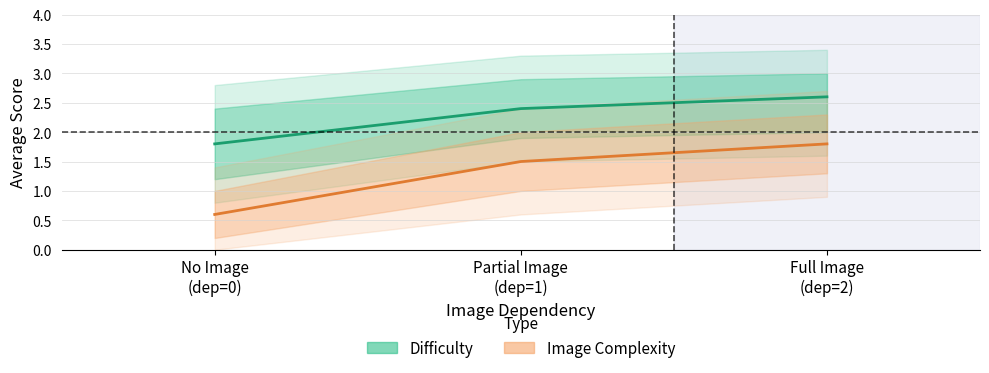

What is the difference between the maximum and minimum values in the Image Complexity series?

1.2